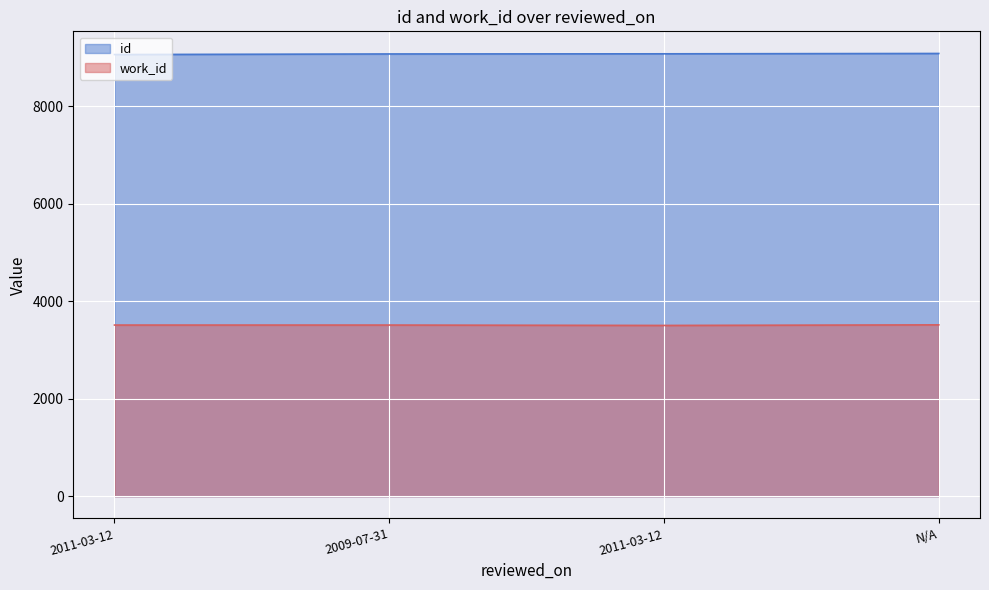

How many lines are shown in the chart?

2